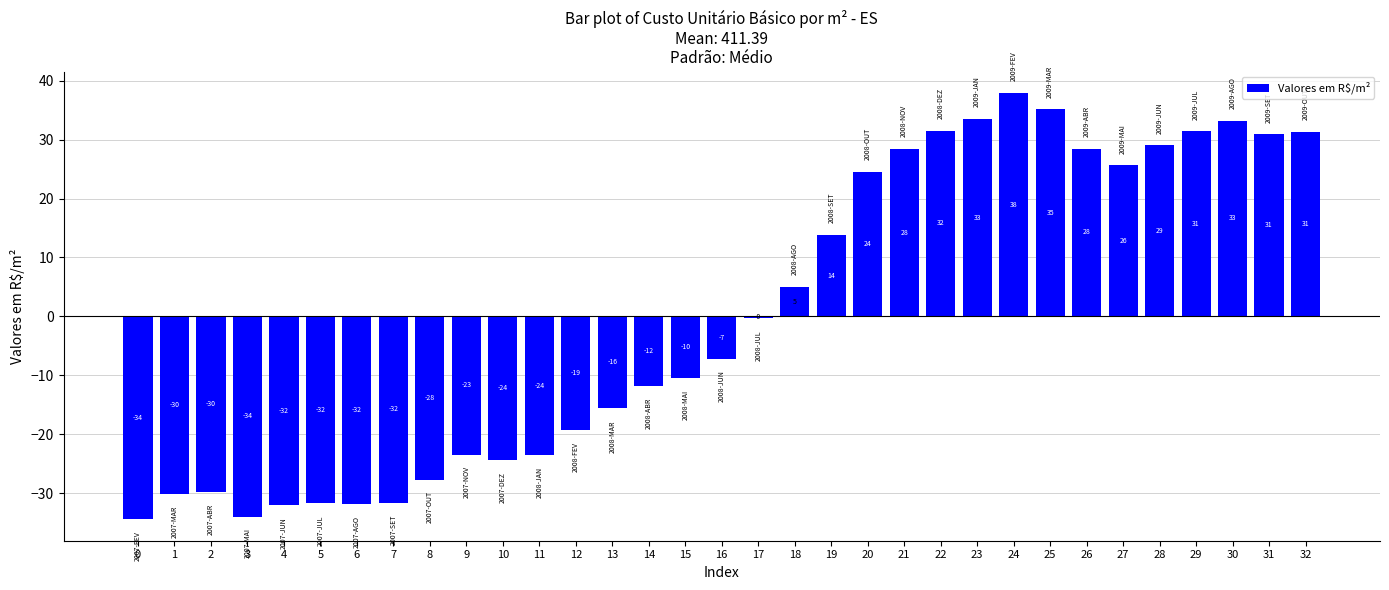

Are the bars horizontal?

No